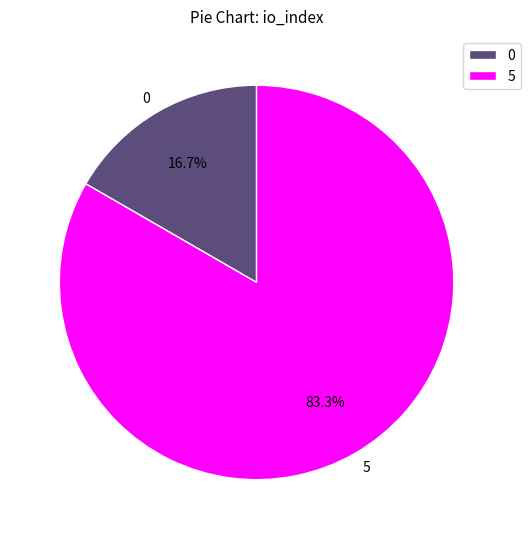

What is the majority slice?

5